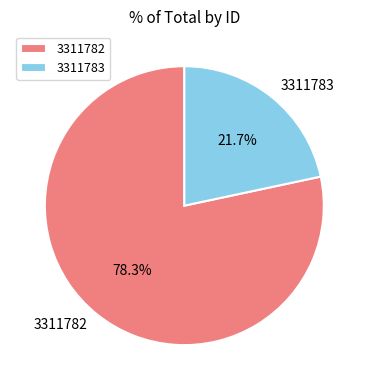

To the nearest percent, what is the combined percentage of 3311783 and 3311782?

100%